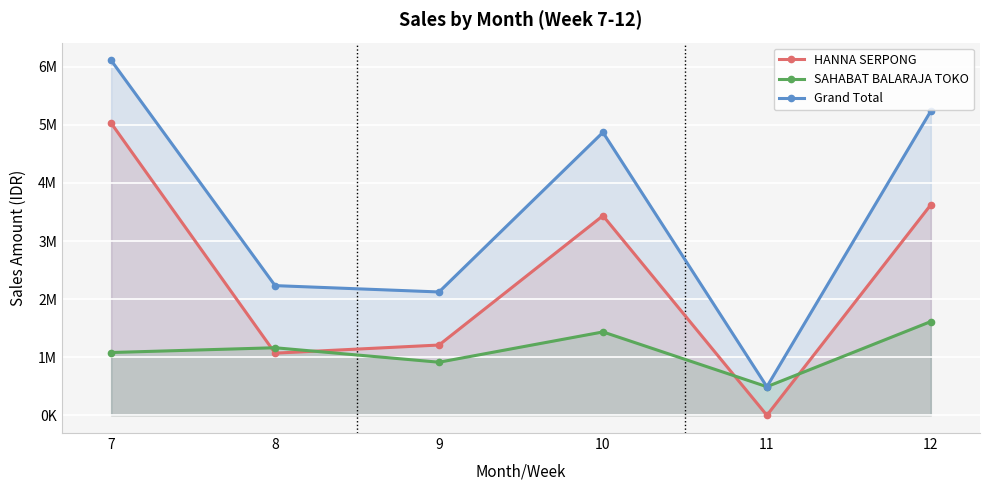

Is it true that Grand Total equals 4870940 at 10?

True